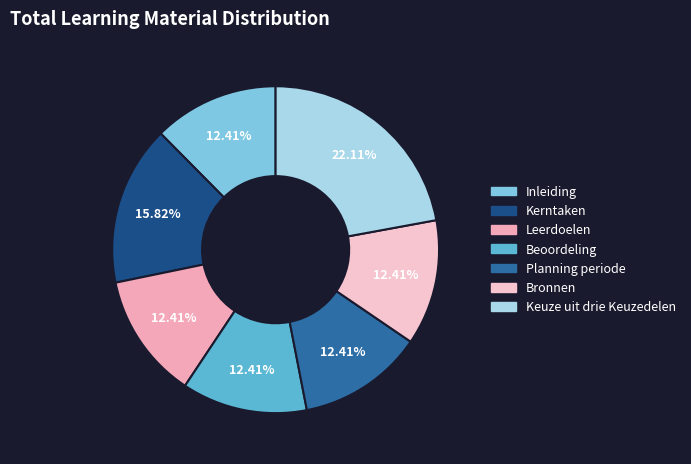

True or false: Inleiding accounts for 12% of the total.

True